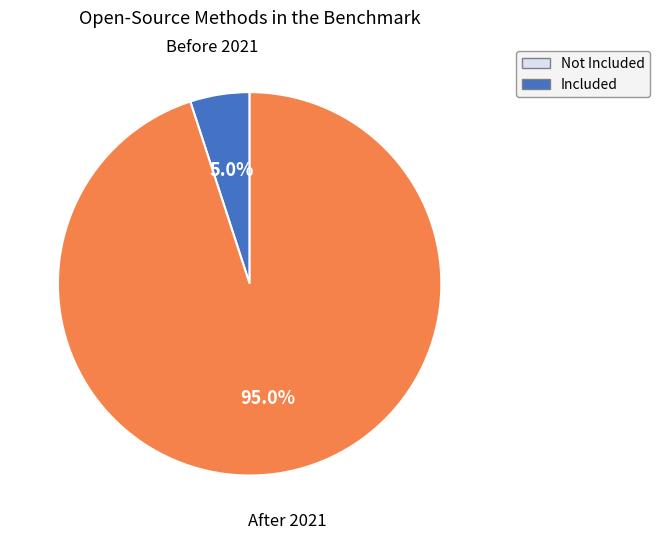

Count the number of slices in the pie.

2